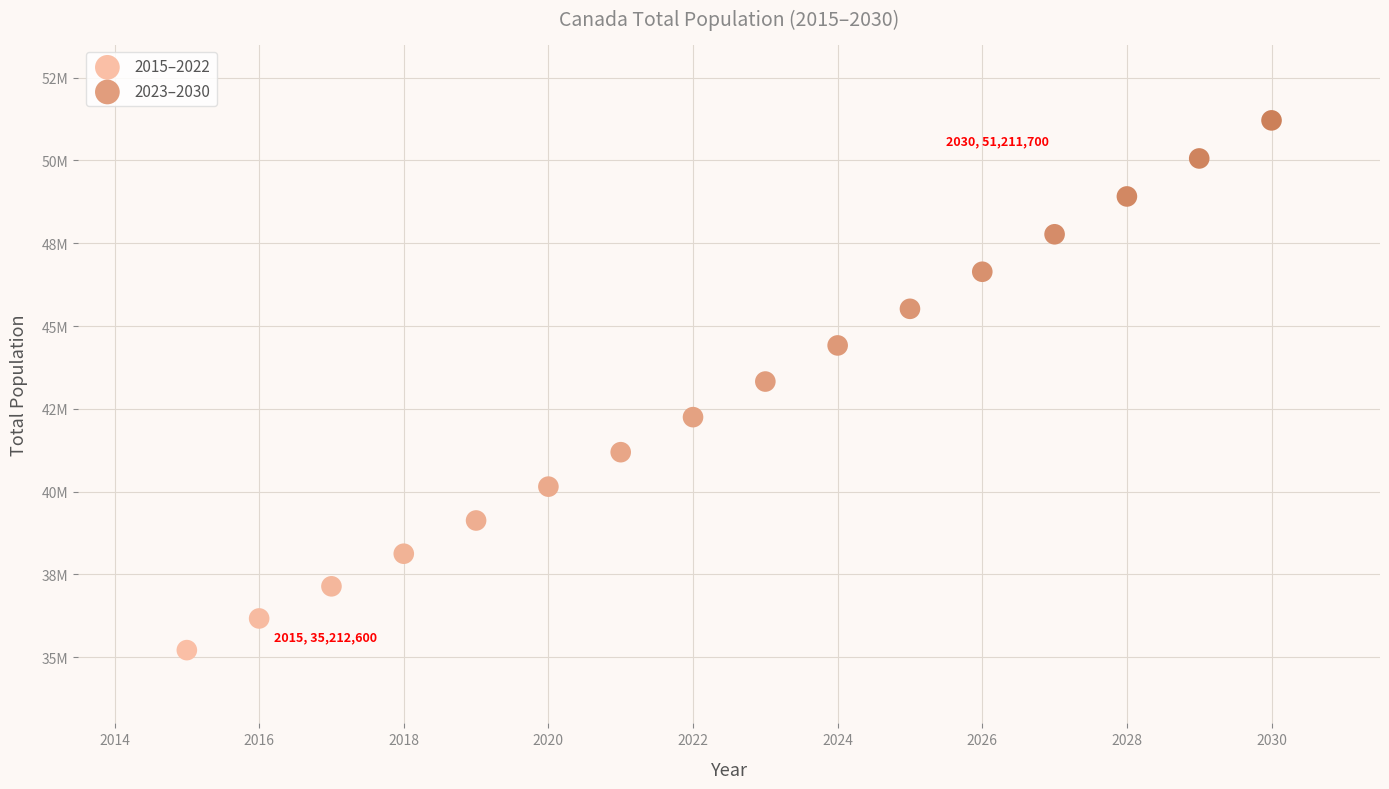

Which series reaches the maximum Y coordinate?

2023–2030